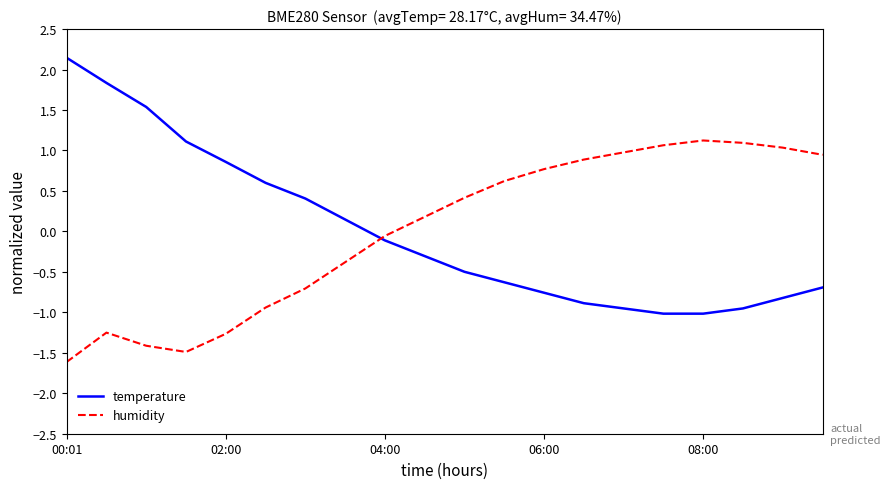

Reading right to left, transcribe all the data shown in this chart.

temperature: -0.7	-0.8	-1.0	-1.0	-1.0	-1.0	-0.9	-0.8	-0.6	-0.5	-0.3	-0.1	0.1	0.4	0.6	0.9	1.1	1.5	1.8	2.1
humidity: 0.9	1.0	1.1	1.1	1.1	1.0	0.9	0.8	0.6	0.4	0.2	-0.1	-0.4	-0.7	-0.9	-1.3	-1.5	-1.4	-1.3	-1.6